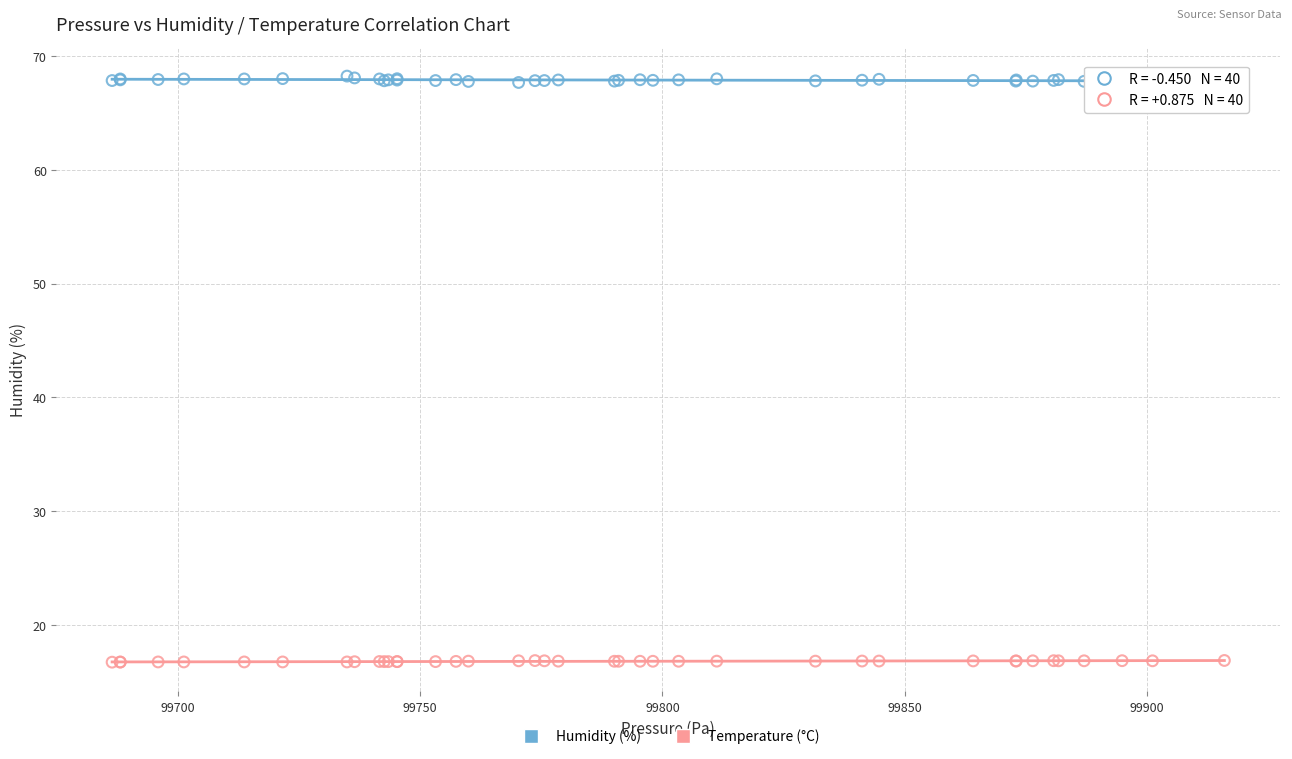

Which series reaches the minimum Y coordinate?

Temperature (°C)